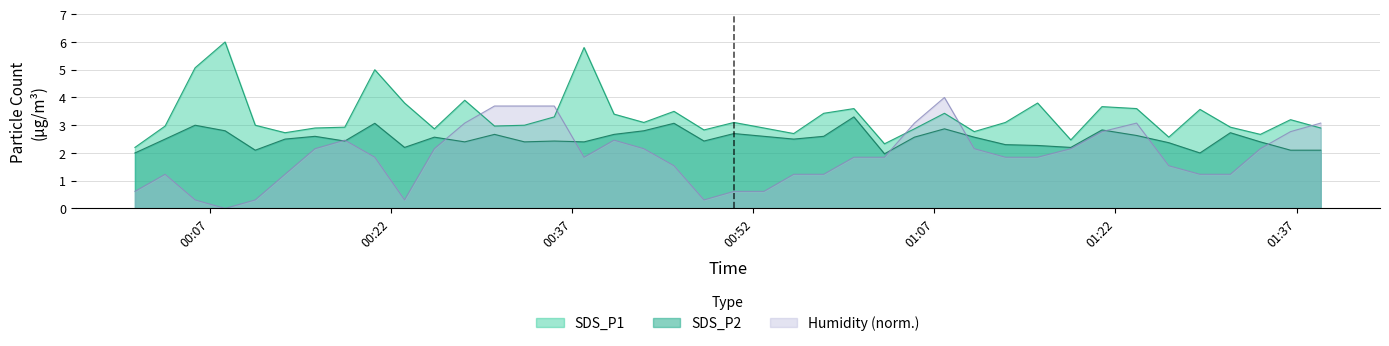

Is the value of SDS_P1 at 2023/05/29 01:20:53 greater than the value of SDS_P2 at 2023/05/29 00:23:07?

Yes